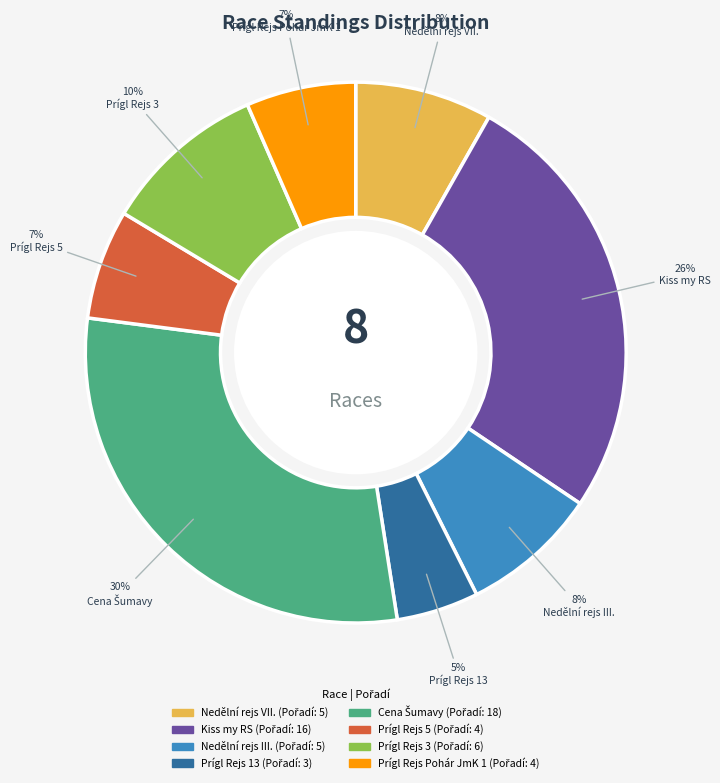

What percentage is the Prígl Rejs 3 slice, to the nearest percent?

10%